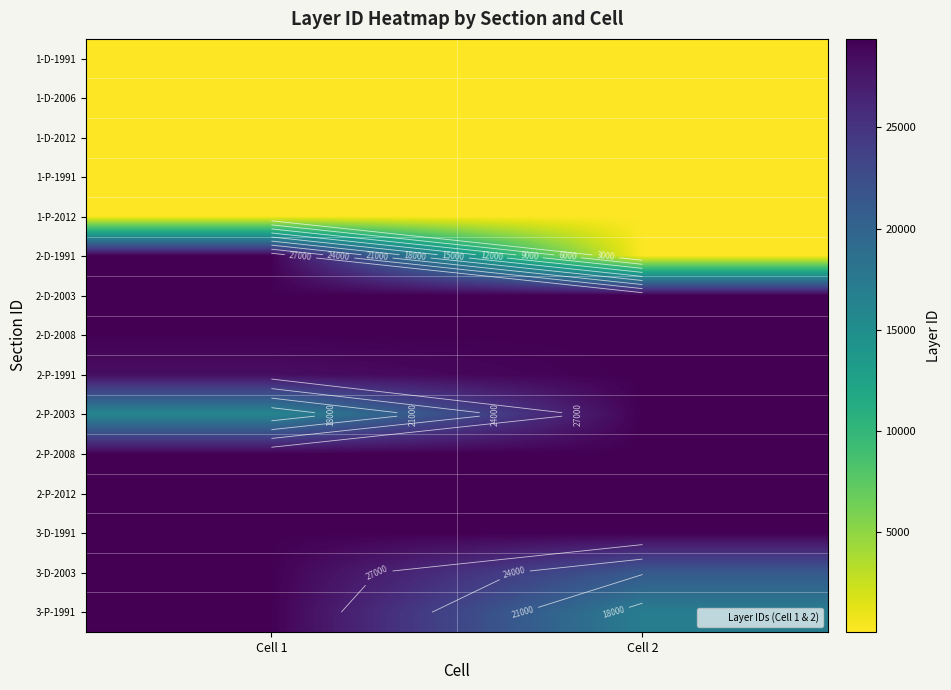

List the labels in order of 2-P-2003 value, smallest first.

Cell 1, Cell 2